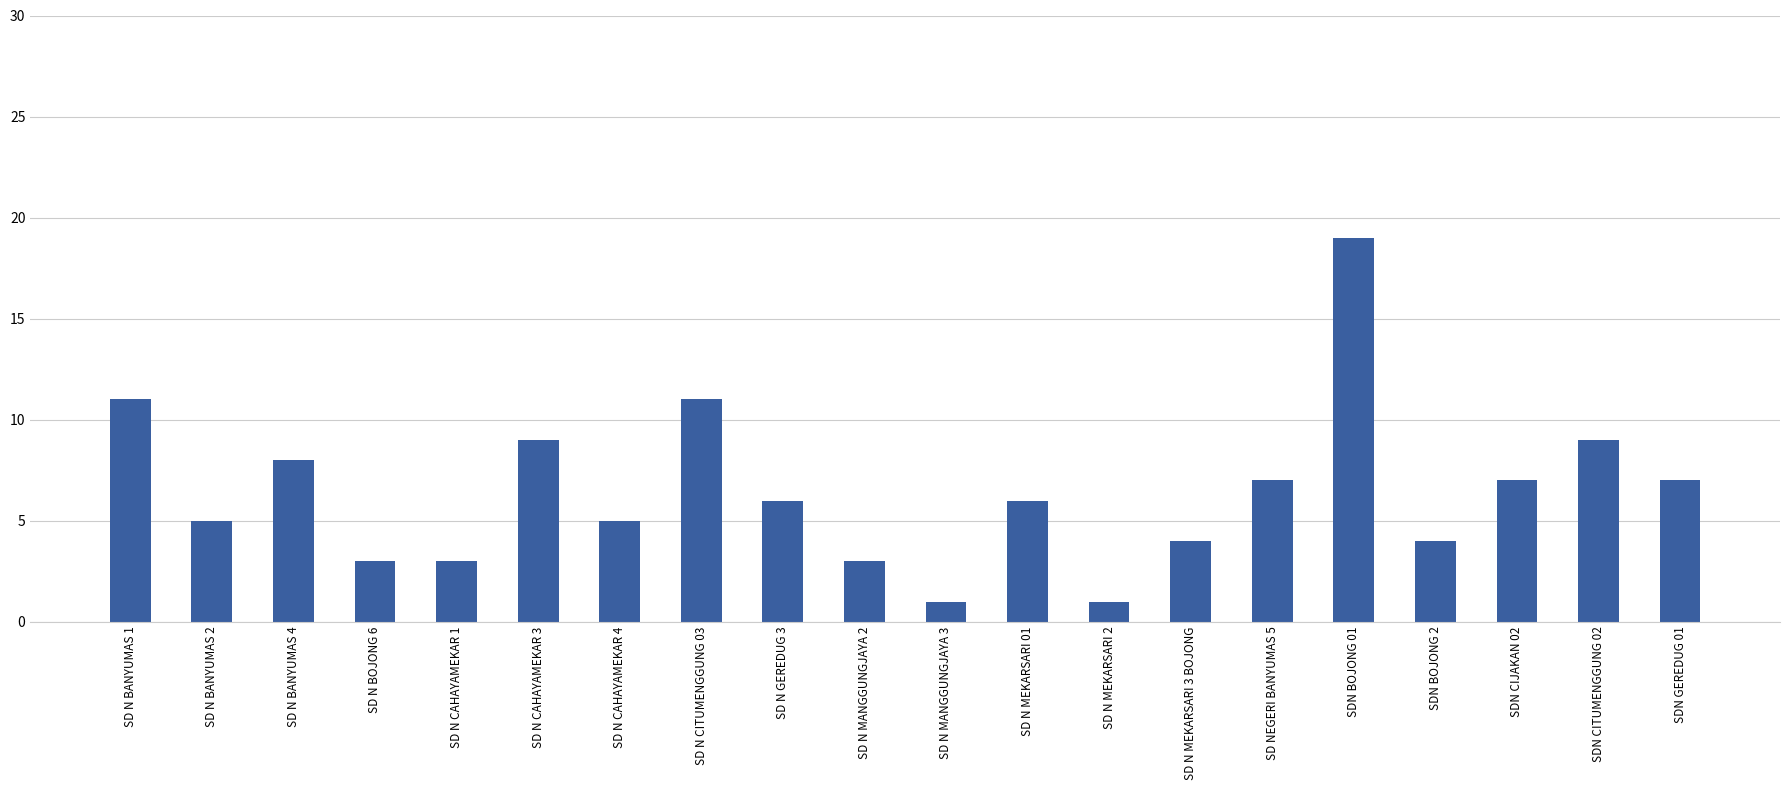

Reading right to left, what are all the values shown in this chart?

SDN GEREDUG 01=7	SDN CITUMENGGUNG 02=9	SDN CIJAKAN 02=7	SDN BOJONG 2=4	SDN BOJONG 01=19	SD NEGERI BANYUMAS 5=7	SD N MEKARSARI 3 BOJONG=4	SD N MEKARSARI 2=1	SD N MEKARSARI 01=6	SD N MANGGUNGJAYA 3=1	SD N MANGGUNGJAYA 2=3	SD N GEREDUG 3=6	SD N CITUMENGGUNG 03=11	SD N CAHAYAMEKAR 4=5	SD N CAHAYAMEKAR 3=9	SD N CAHAYAMEKAR 1=3	SD N BOJONG 6=3	SD N BANYUMAS 4=8	SD N BANYUMAS 2=5	SD N BANYUMAS 1=11